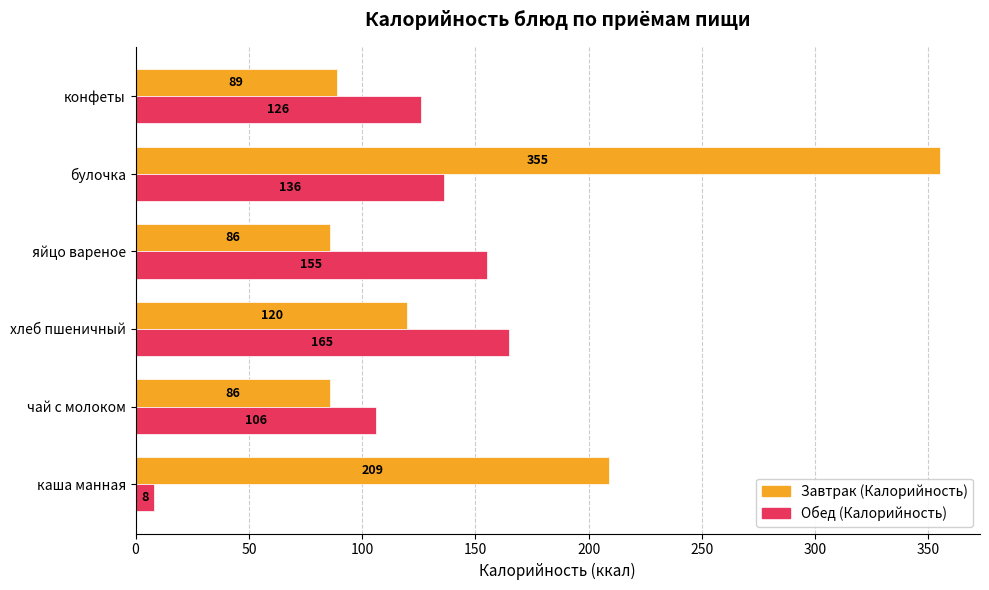

At which label is Обед (Калорийность) closest to 86?

чай с молоком